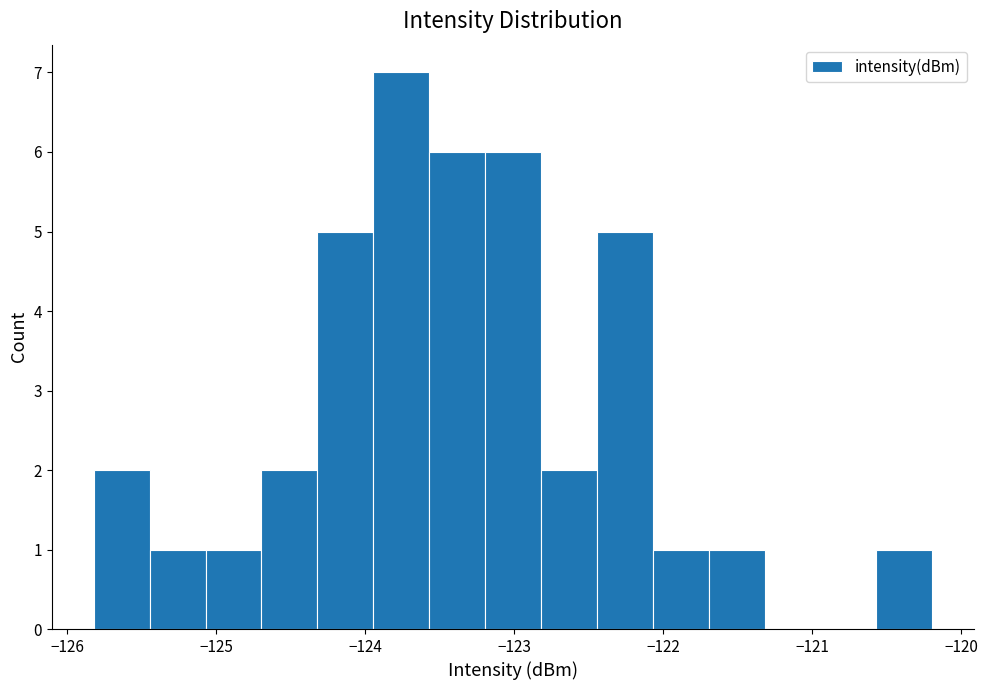

Read against the x-axis, roughly where is the centre of the tallest bar?

-123.8